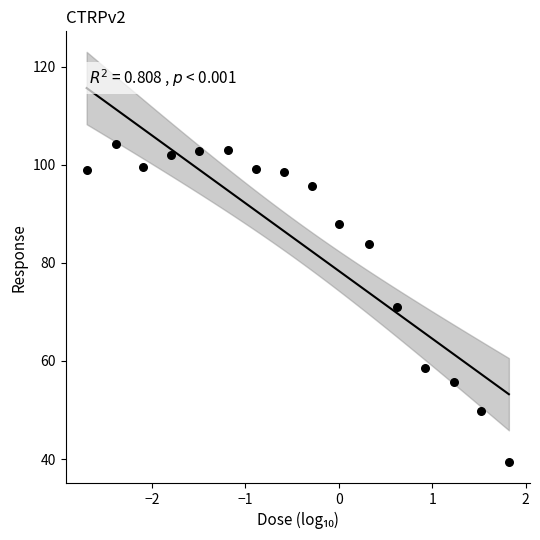

What is the range of Y values (max minus min)?

64.9